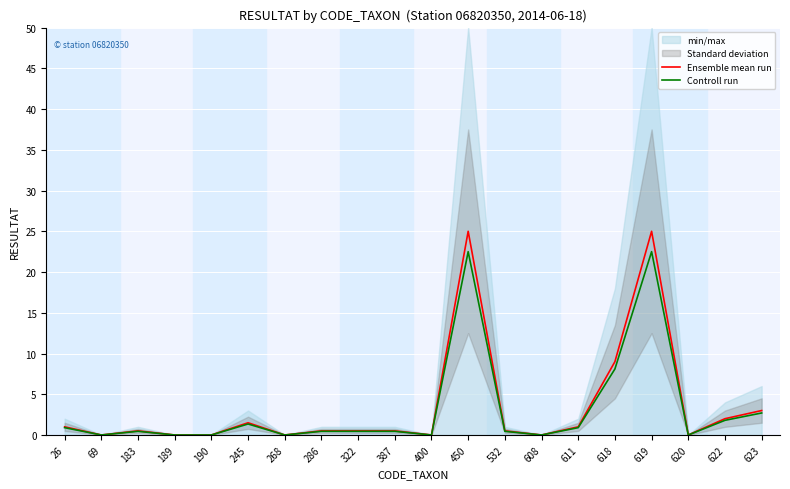

Which series has the largest total across all categories?

Ensemble mean run